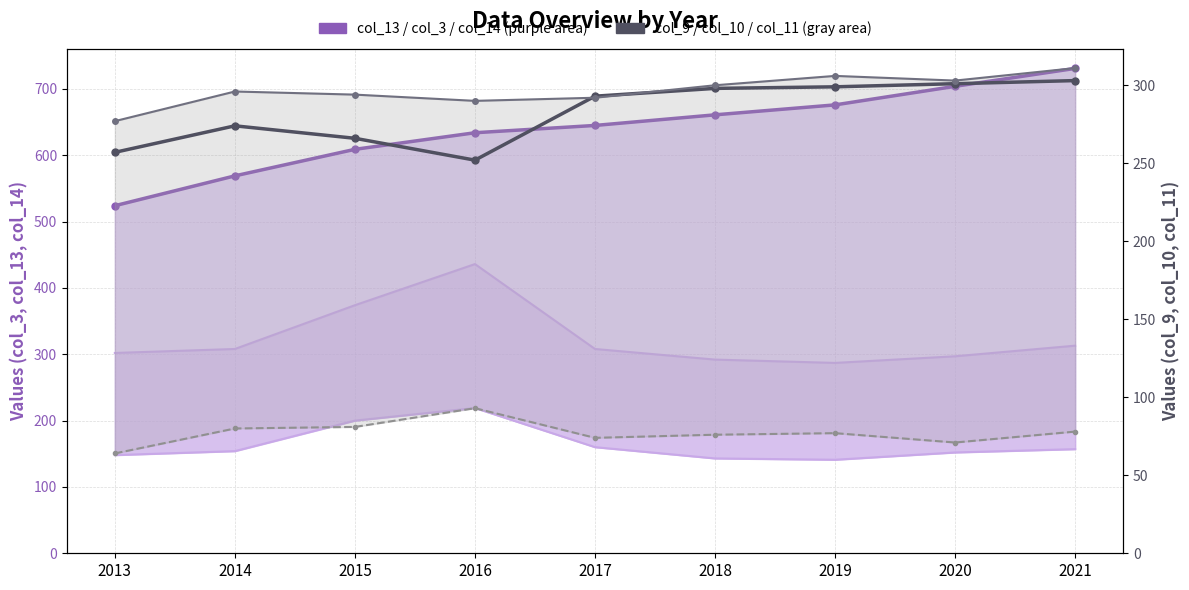

True or false: col_11 (secondary lower) and col_13 (main series) intersect in this chart.

False